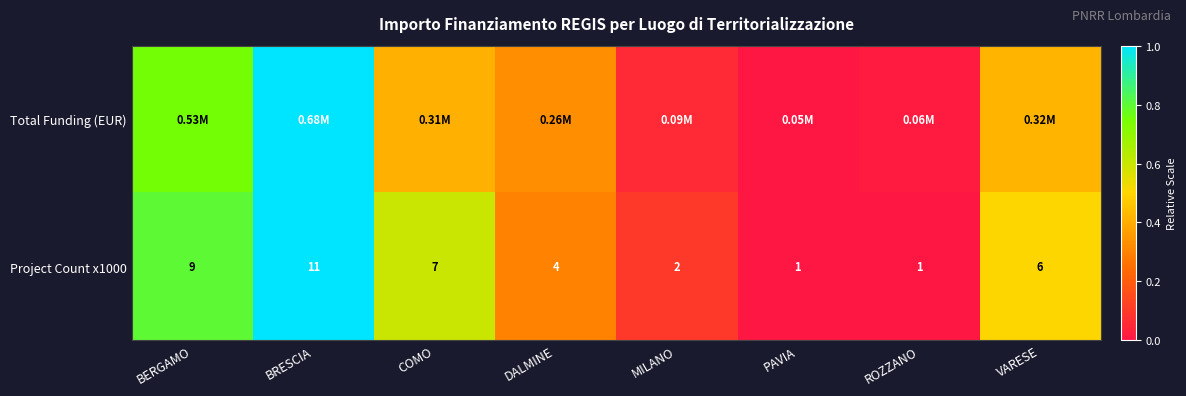

Where does the Project Count x1000 series first go above 6?

BERGAMO